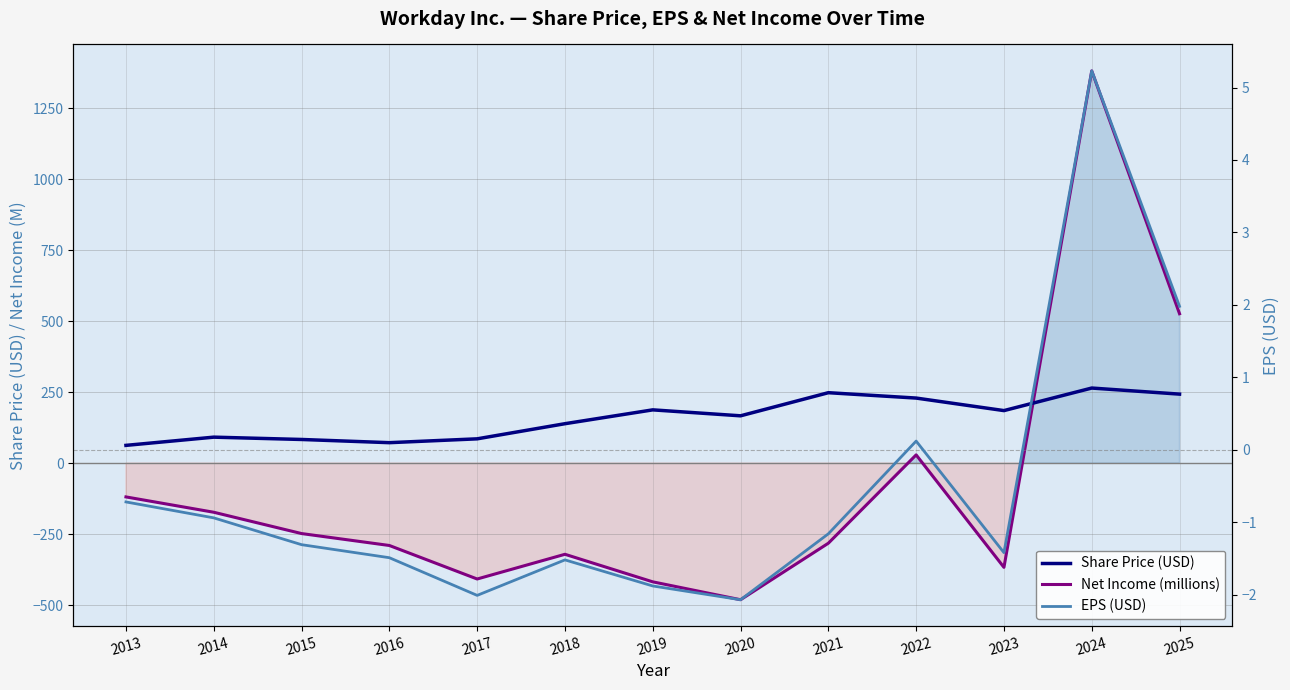

The Share Price (USD) series shows 337.2 at 2022. True or false?

False